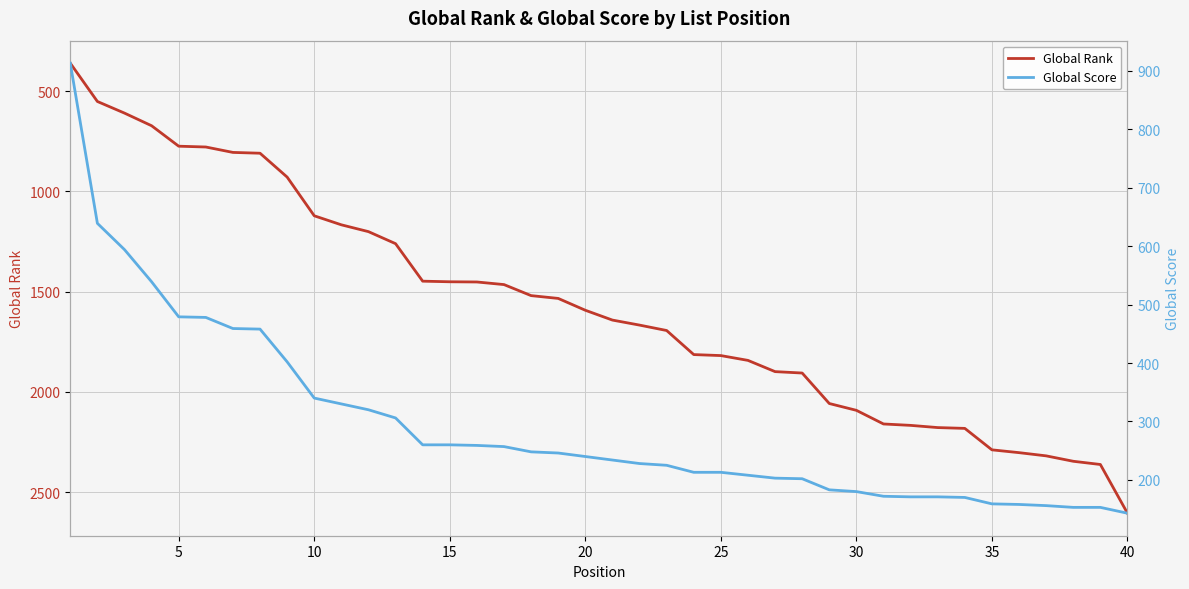

What is the lowest value of the Global Rank series?

361